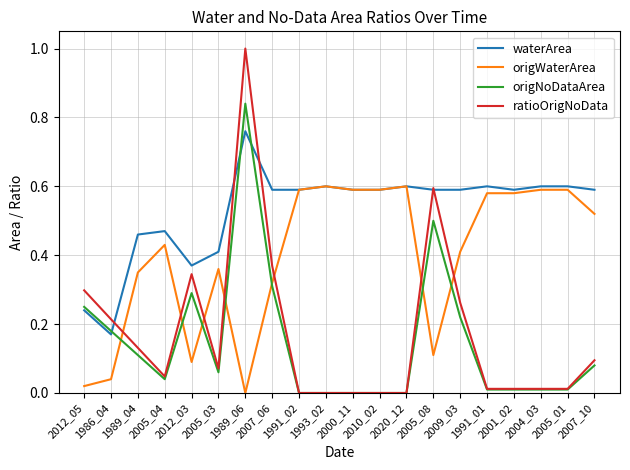

What position from the right is 2000_11?

10